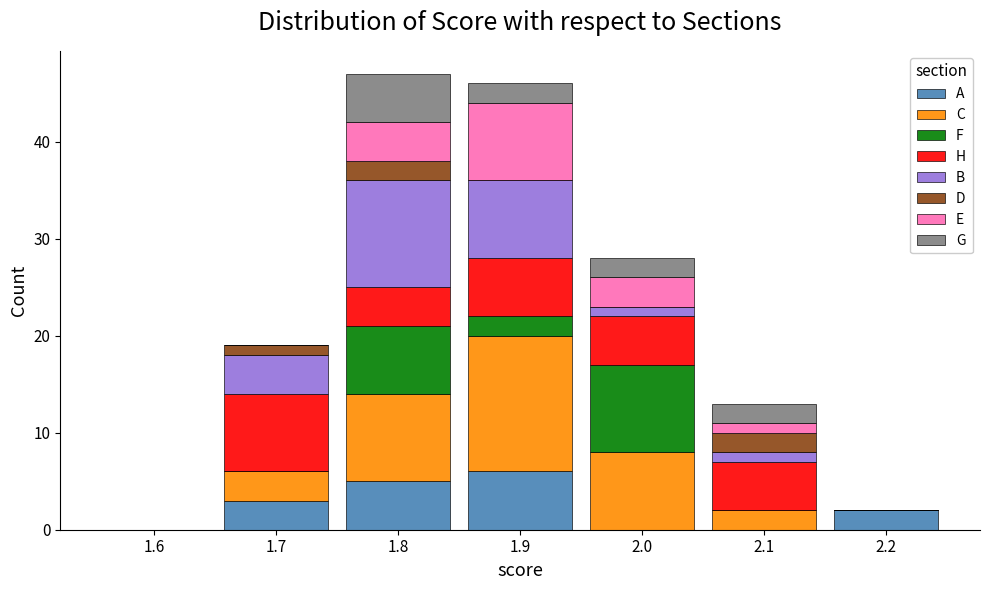

What is the total height of the stacked bar covering 2.15 to 2.25 on the x-axis? The values are not printed on the chart, so give them approximately, as read against the axis.

2